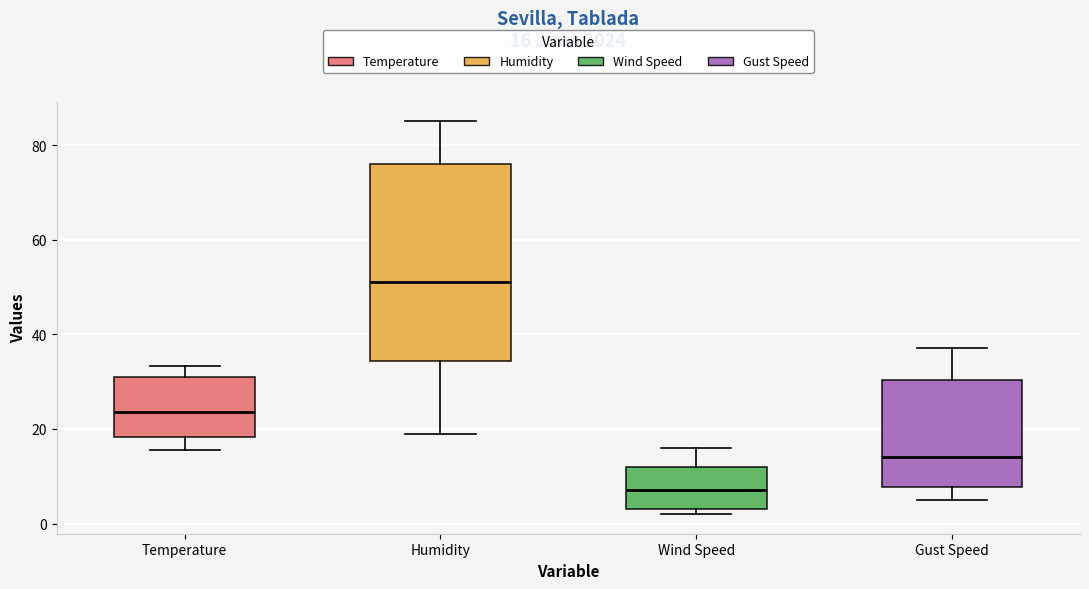

Which box's median line is the highest?

Humidity